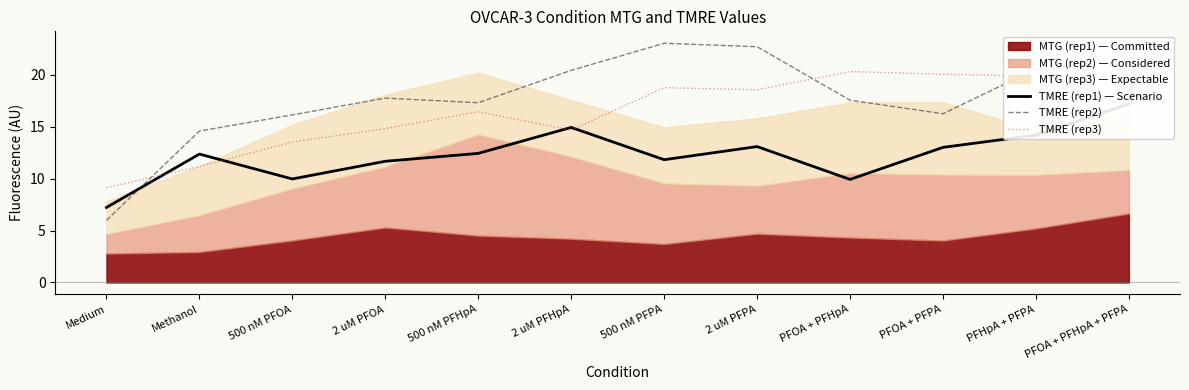

What value does the TMRE (rep1) — Scenario series have at 2 uM PFHpA?

14.9